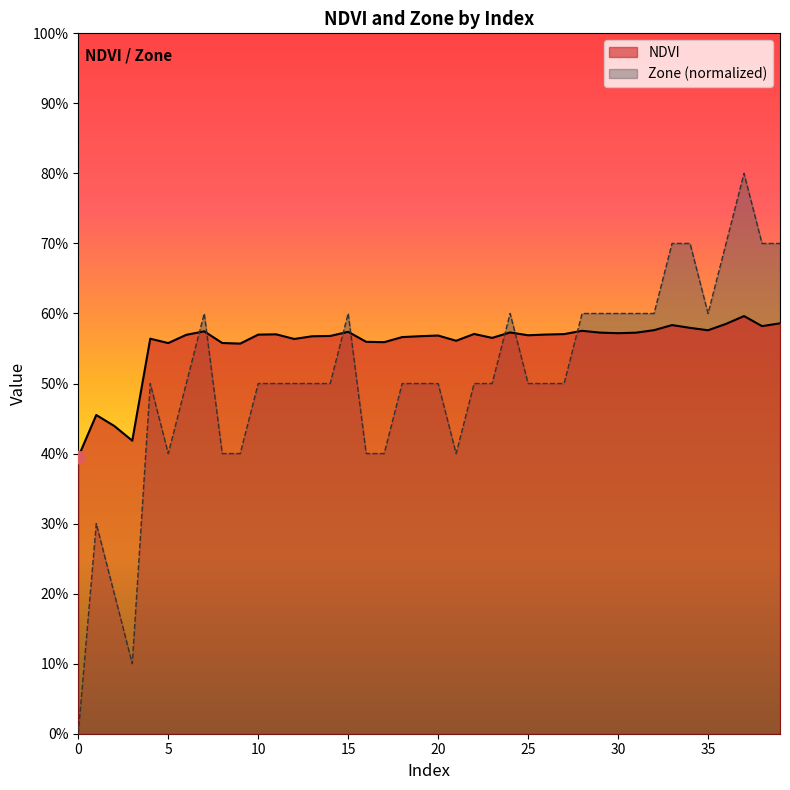

Which series reaches the minimum Y coordinate?

Zone